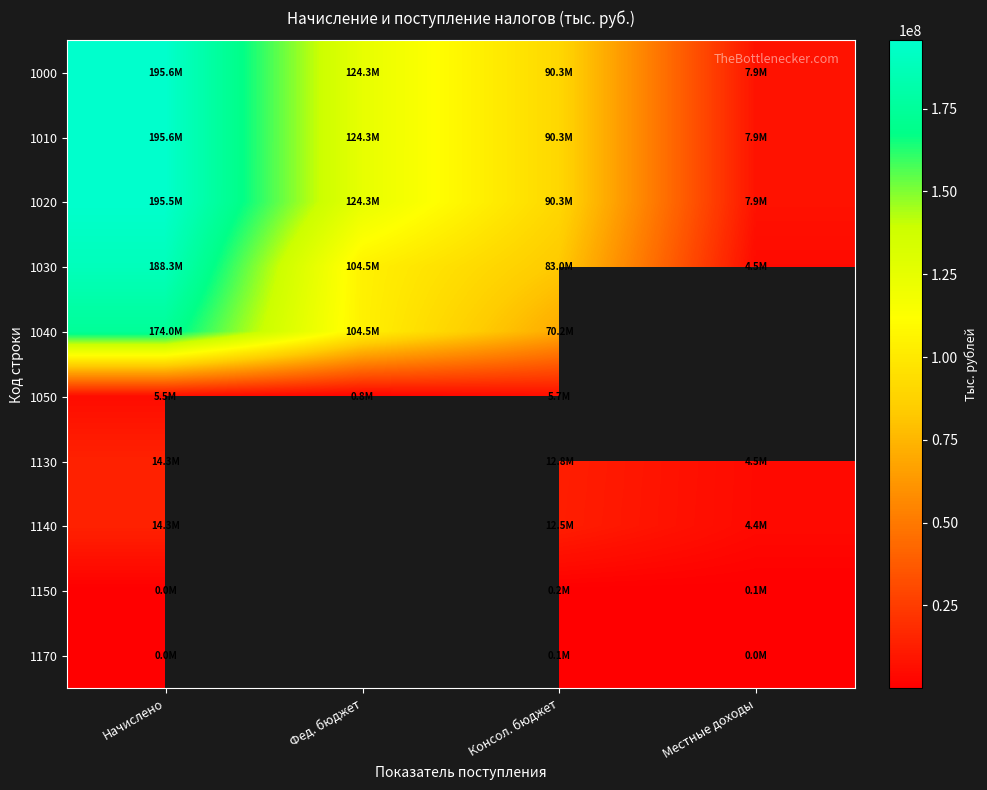

What is the average value of the 1000 series?

104534744.2